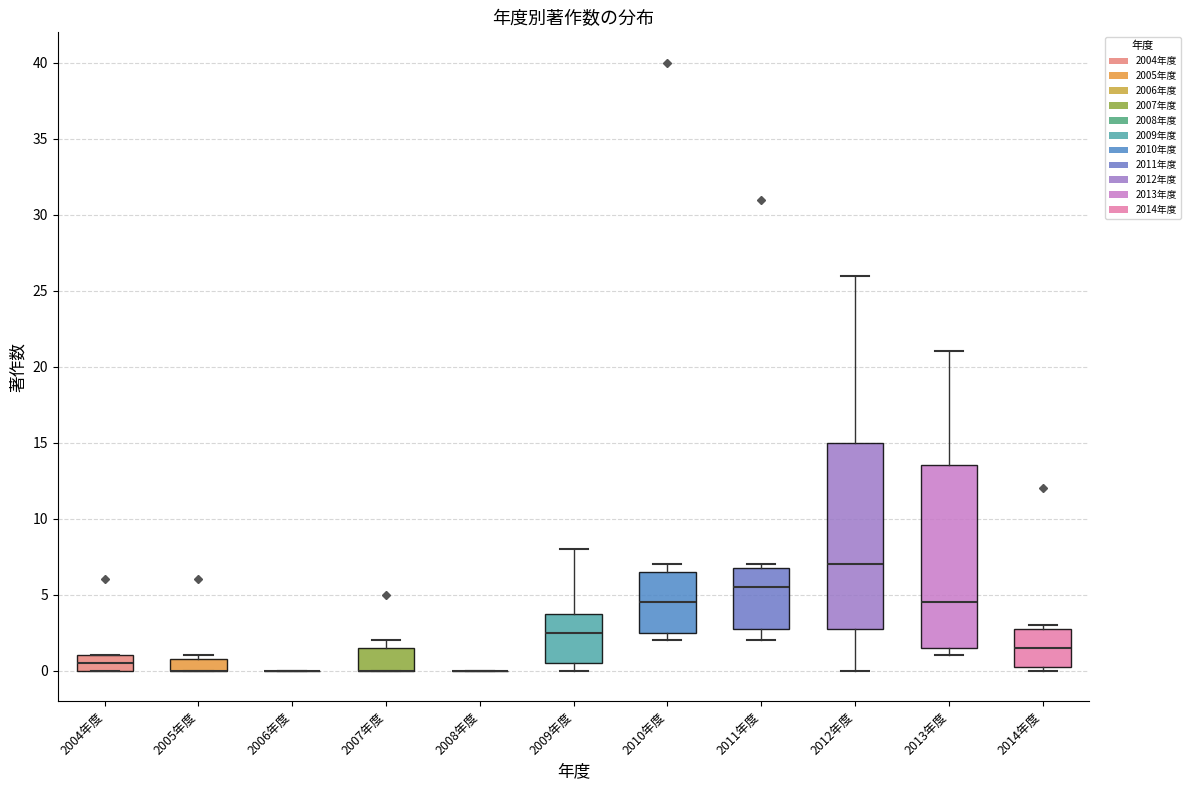

Reading left to right, read every box against the y-axis: the position of its median line, the range the box covers, and the ends of its whiskers. The values are not printed on the chart, so give them approximately, as read against the axis.

2004年度: median 0.5, box 0.0 to 1.0, whiskers 0.0 to 1.0
2005年度: median 0.0 (drawn on the box's lower edge), box 0.0 to 1.0, whiskers 0.0 to 1.0 (just above the box's upper edge)
2006年度: box collapsed to a line at 0.0, whiskers 0.0 to 0.0
2007年度: median 0.0 (drawn on the box's lower edge), box 0.0 to 1.5, whiskers 0.0 to 2.0
2008年度: box collapsed to a line at 0.0, whiskers 0.0 to 0.0
2009年度: median 2.5, box 0.5 to 4.0, whiskers 0.0 to 8.0
2010年度: median 4.5, box 2.5 to 6.5, whiskers 2.0 to 7.0
2011年度: median 5.5, box 3.0 to 7.0, whiskers 2.0 to 7.0 (just above the box's upper edge)
2012年度: median 7.0, box 3.0 to 15.0, whiskers 0.0 to 26.0
2013年度: median 4.5, box 1.5 to 13.5, whiskers 1.0 to 21.0
2014年度: median 1.5, box 0.5 to 3.0, whiskers 0.0 to 3.0 (just above the box's upper edge)